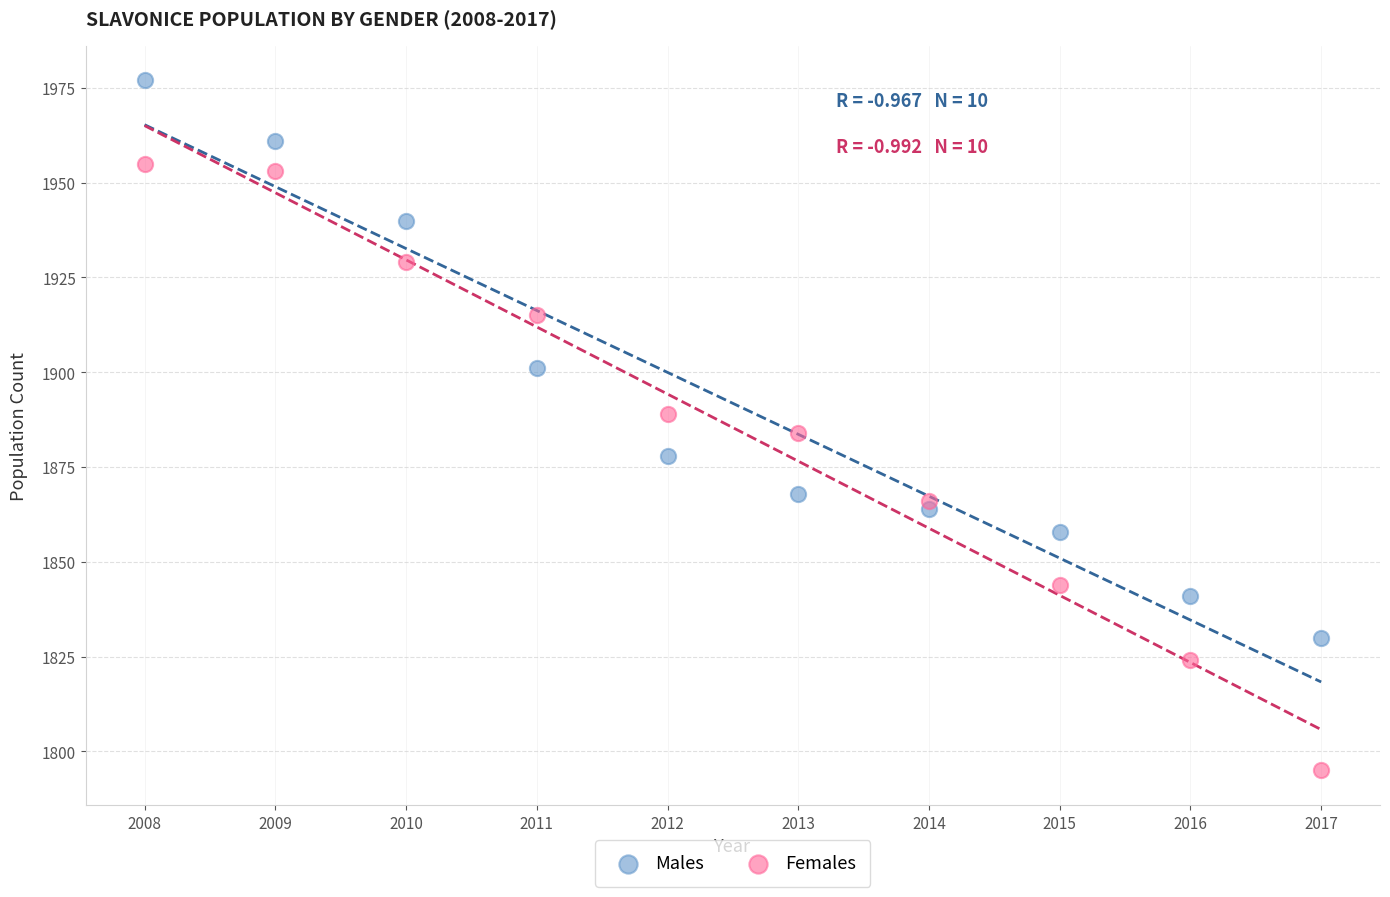

Which series reaches the maximum Y coordinate?

Males